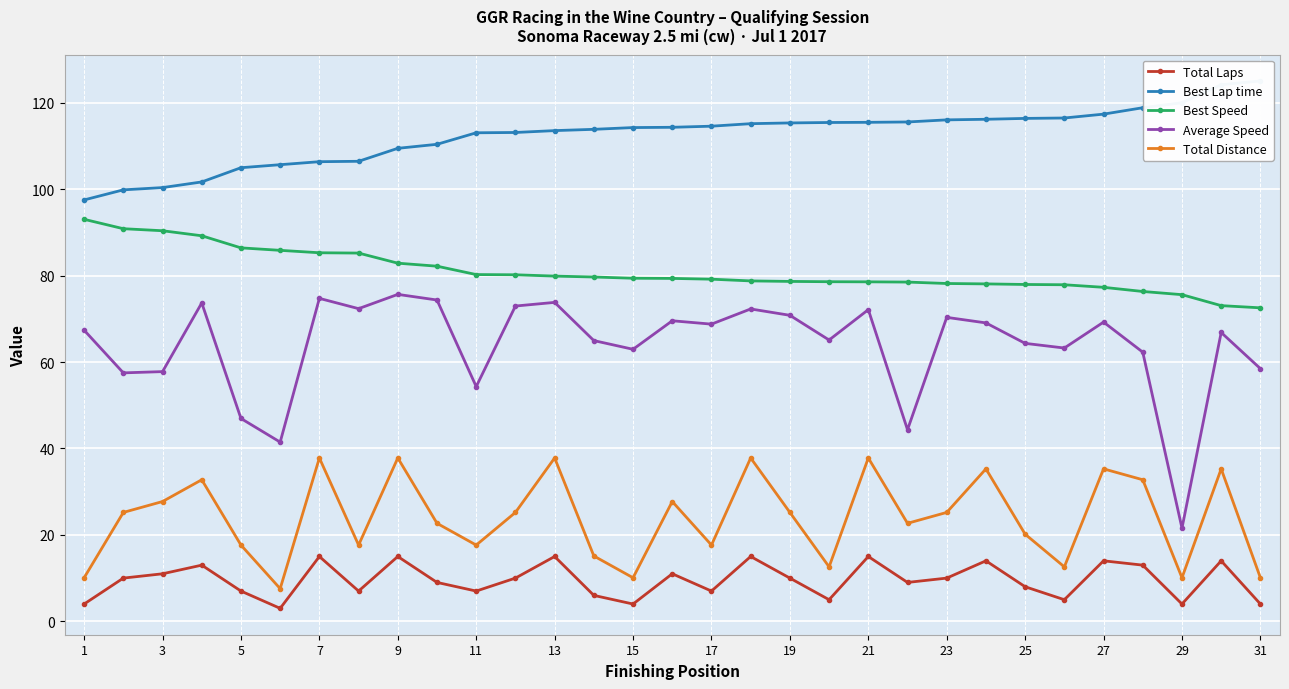

The Total Distance series shows 25.2 at 19. True or false?

True